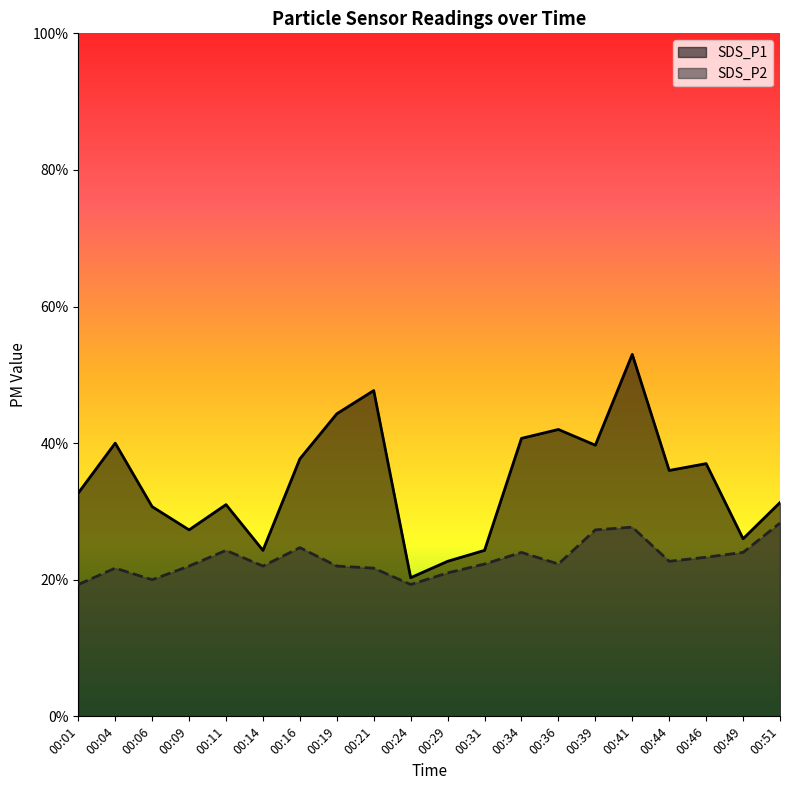

Is it true that SDS_P2 equals 2.0 at 00:06?

True